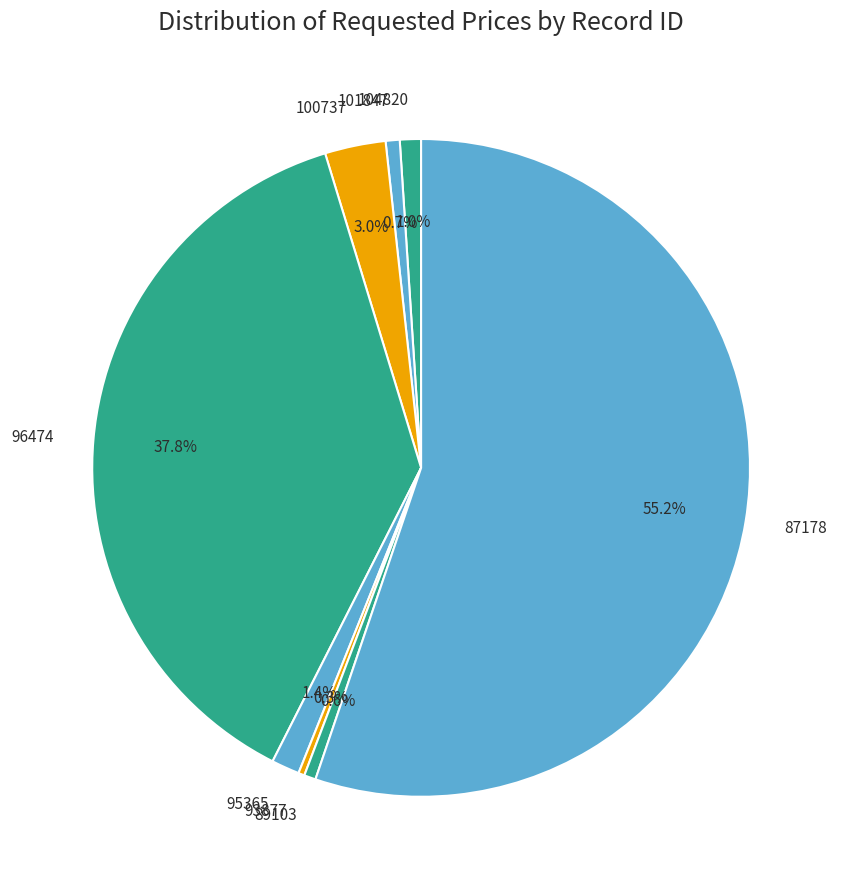

True or false: 96474 accounts for 27% of the total.

False